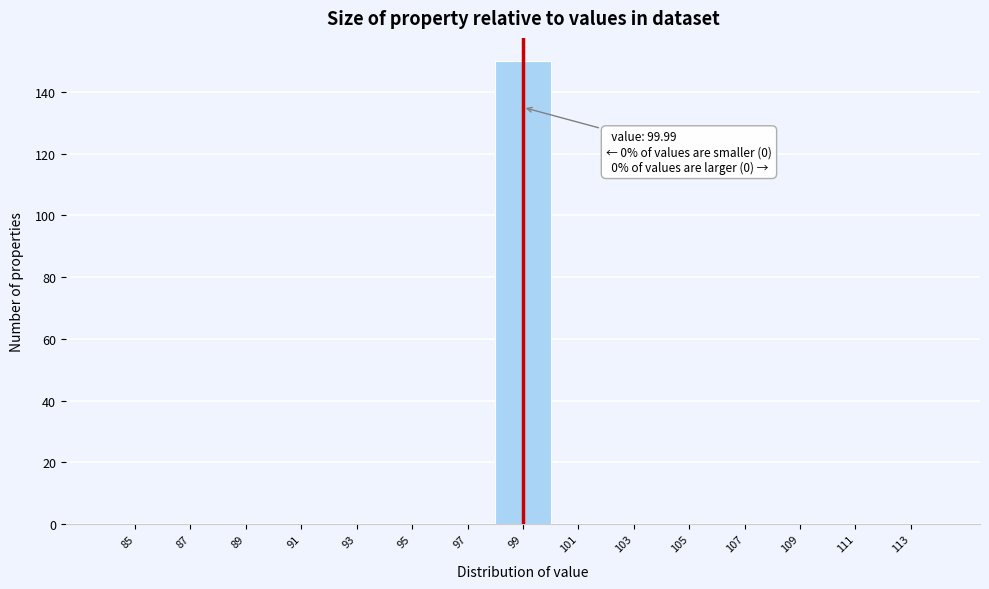

Reading left to right, list all the values displayed in this chart.

85=0	87=0	89=0	91=0	93=0	95=0	97=0	99=150	101=0	103=0	105=0	107=0	109=0	111=0	113=0